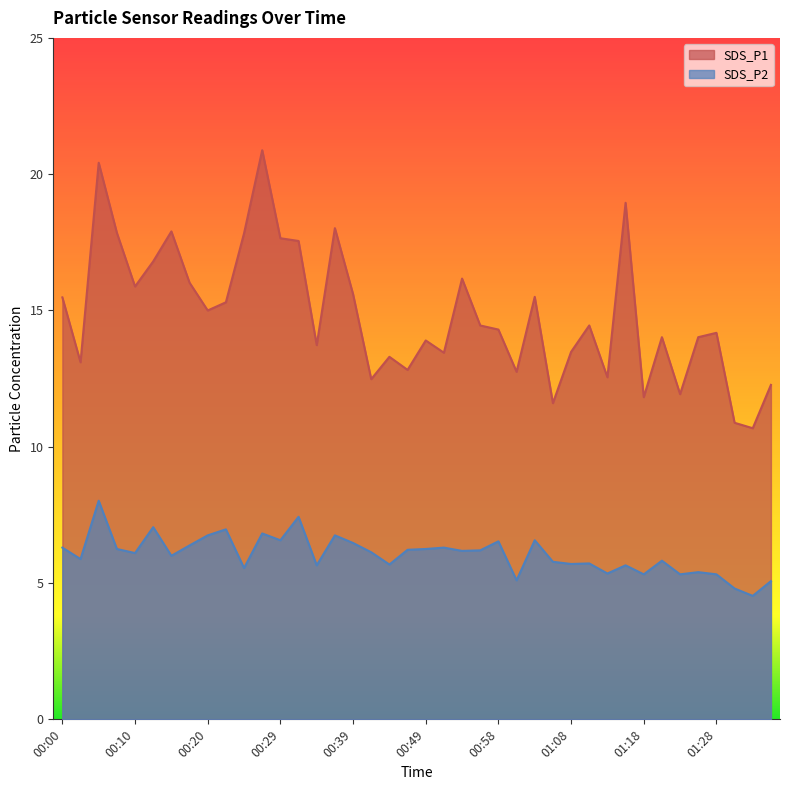

Where is the first local maximum for SDS_P2?

00:05